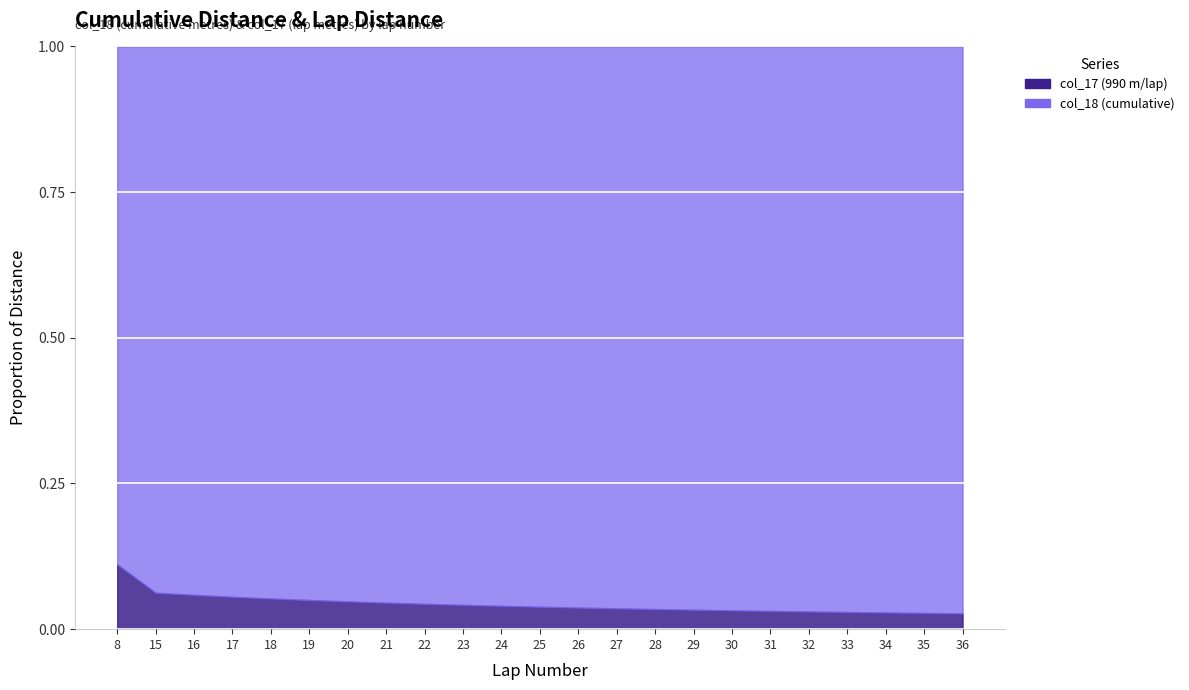

Between 33 and 23, which is larger?

33